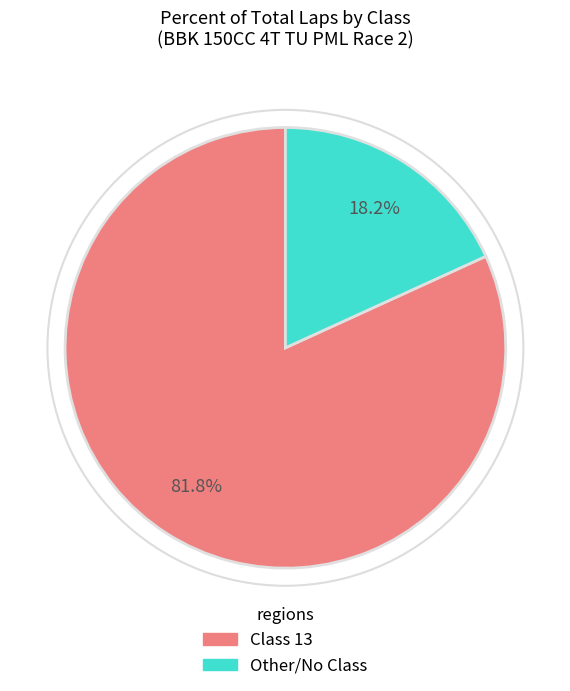

Count the number of slices in the pie.

2